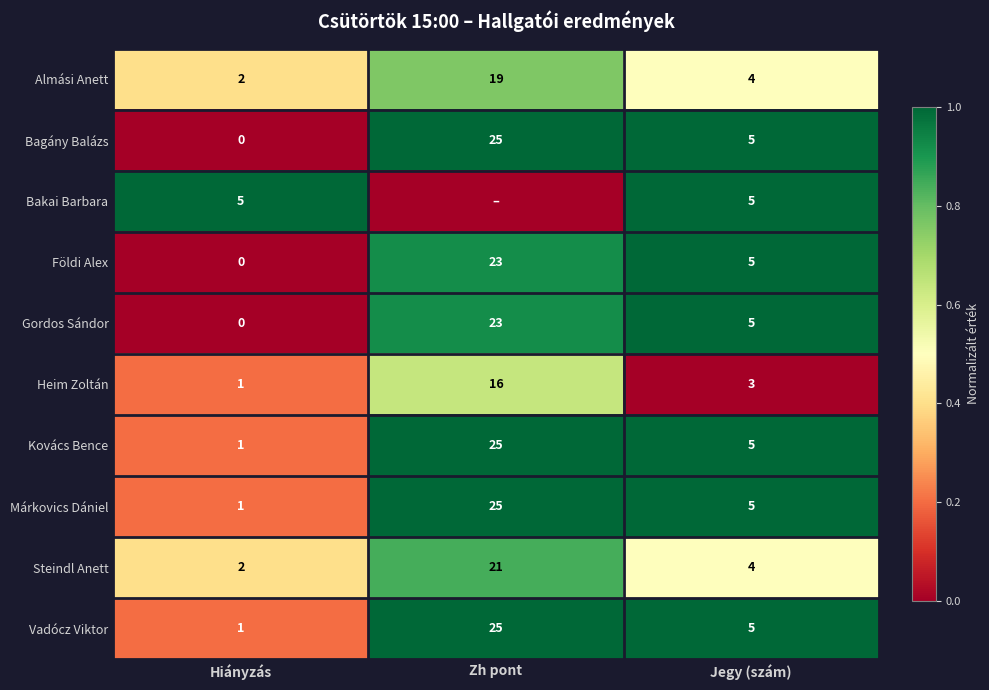

Which category has the highest value in the Márkovics Dániel series?

Zh pont